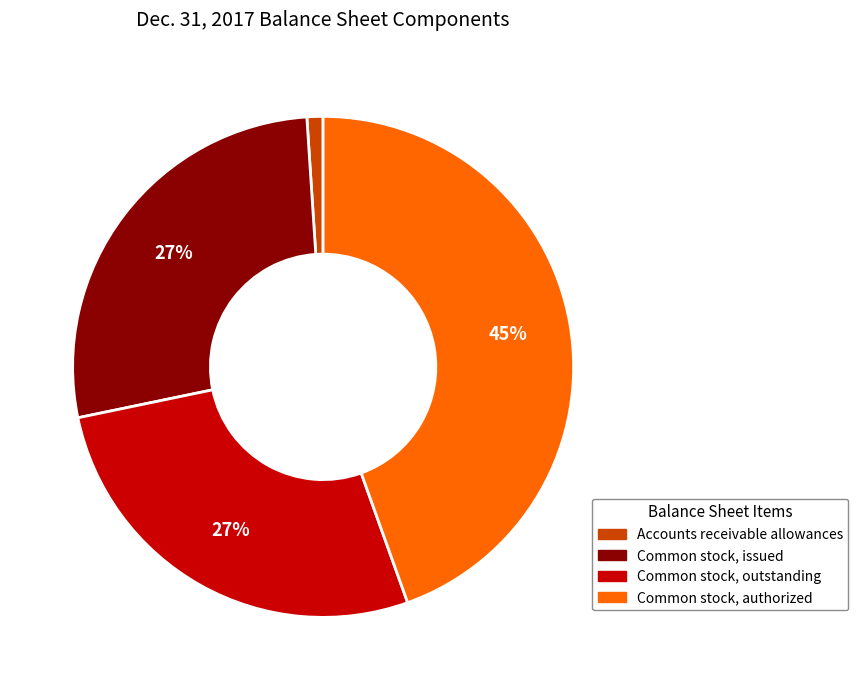

What is the largest slice in the pie chart?

Common stock, authorized